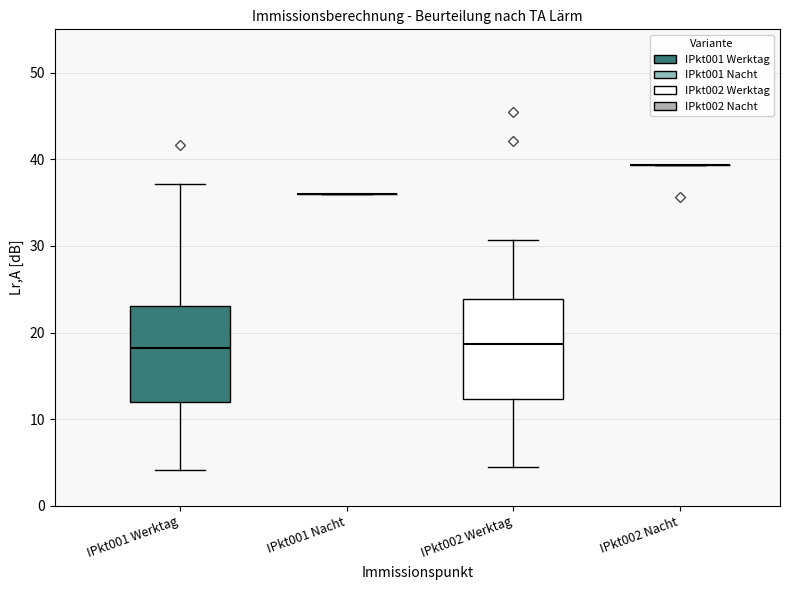

Reading left to right, transcribe this box plot: for each box, give where its median line is, the range the box spans, and where its two whiskers end, as read against the y-axis. The values are not printed on the chart, so give them approximately, as read against the axis.

IPkt001 Werktag: median 18, box 12 to 23, whiskers 4 to 37
IPkt001 Nacht: box collapsed to a line at 36, whiskers 36 to 36
IPkt002 Werktag: median 19, box 12 to 24, whiskers 5 to 31
IPkt002 Nacht: box collapsed to a line at 39, whiskers 39 to 39